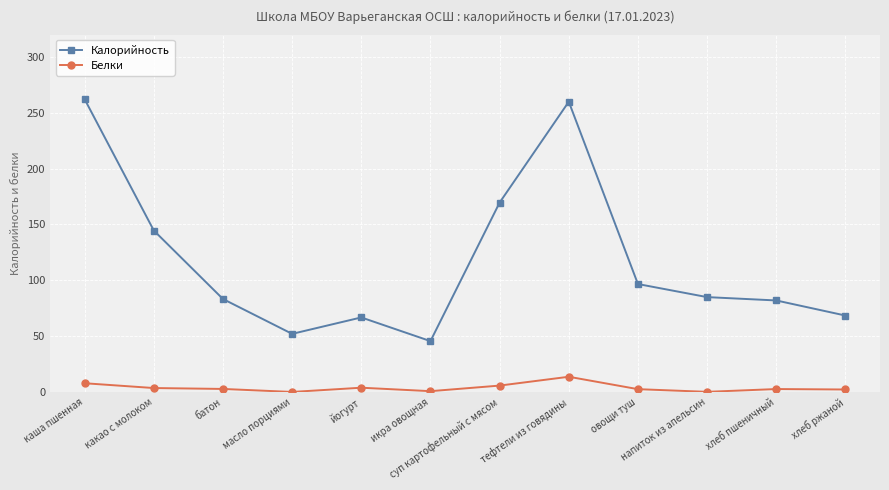

What is the minimum value for Калорийность?

45.6